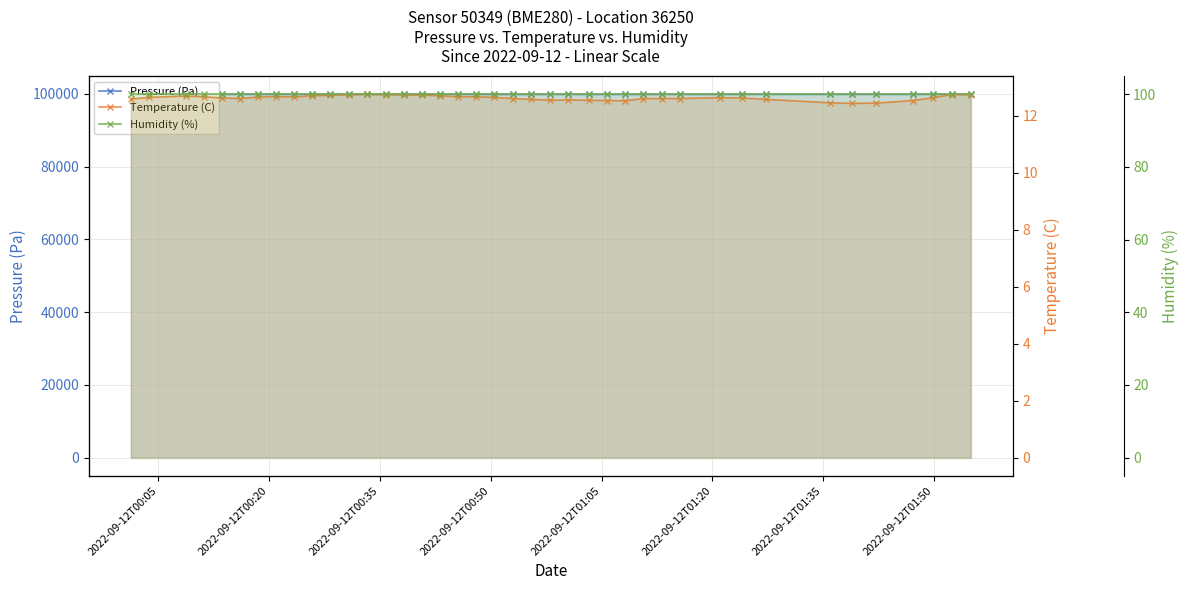

How many series are shown in this chart?

3